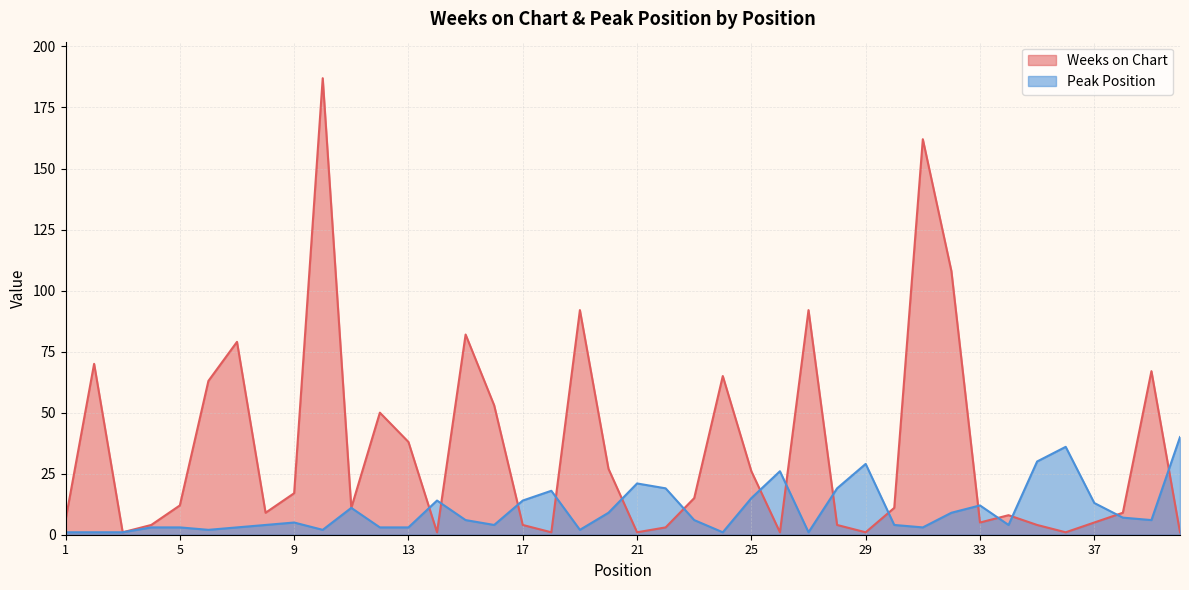

What is the highest value of the Weeks on Chart series?

187